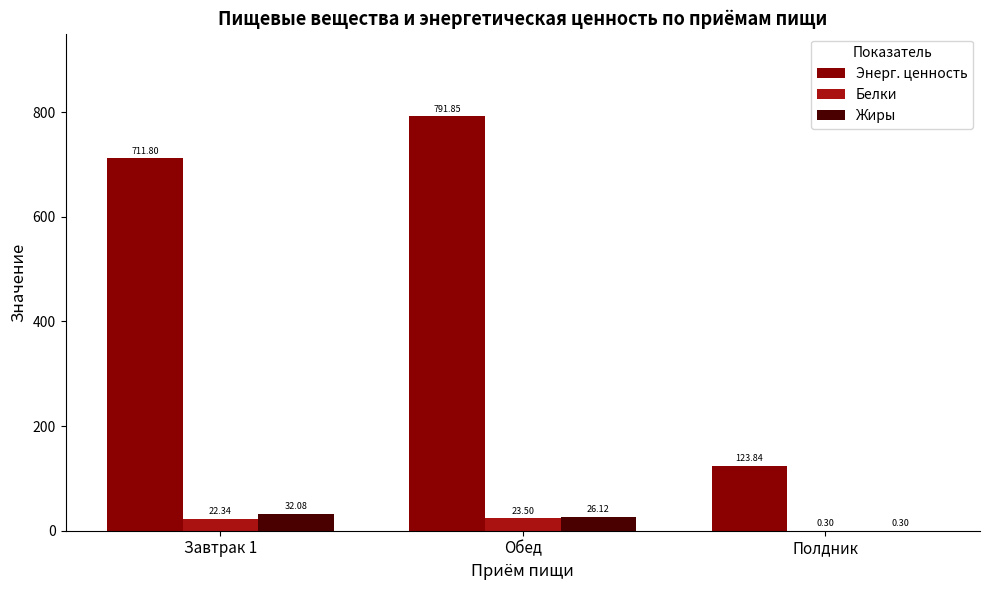

Reading left to right, list all the values displayed in this chart.

Энерг. ценность: 711.8	791.9	123.8
Белки: 22.3	23.5	0.3
Жиры: 32.1	26.1	0.3